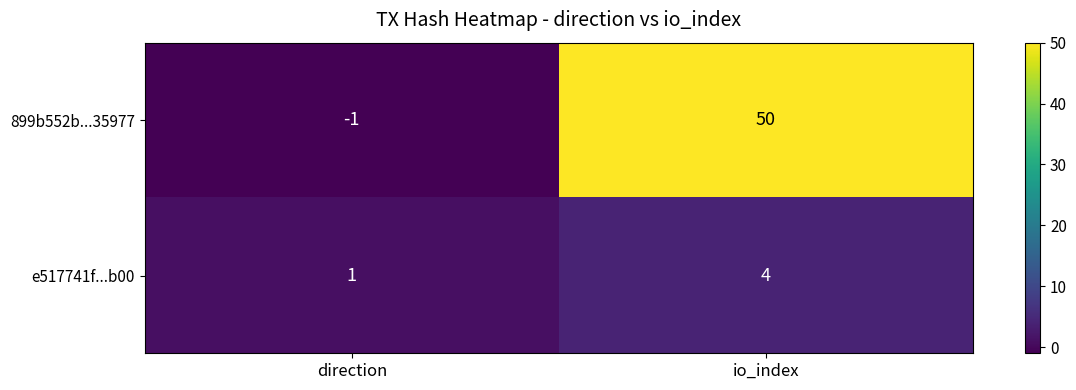

At which label is e517741f...b00 closest to 2?

direction